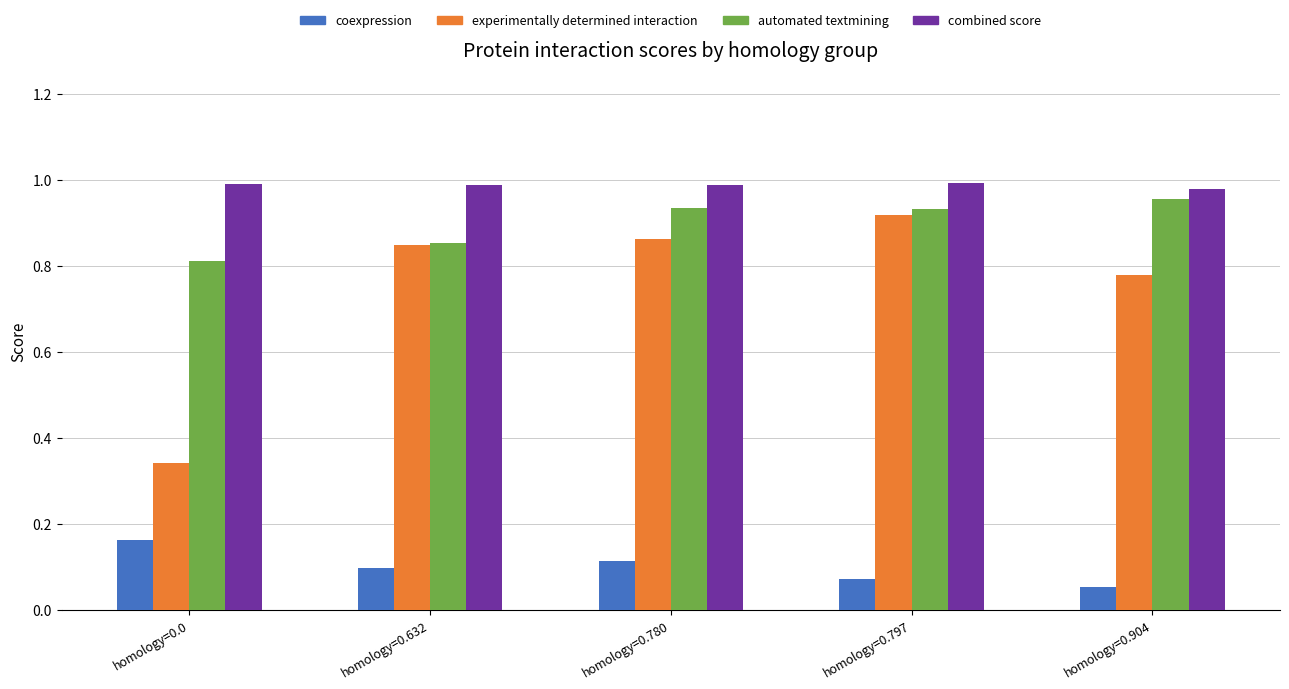

What is the total value across all series at homology=0.904?

2.8